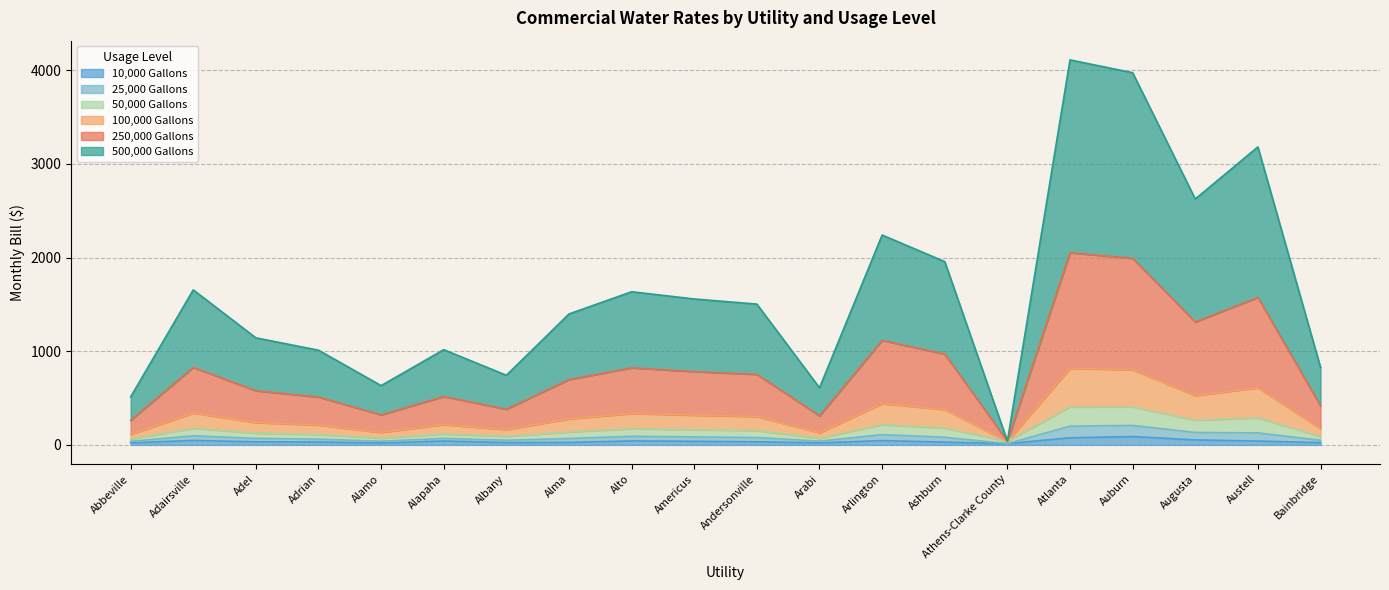

Does the chart display data point markers on the line(s)?

No